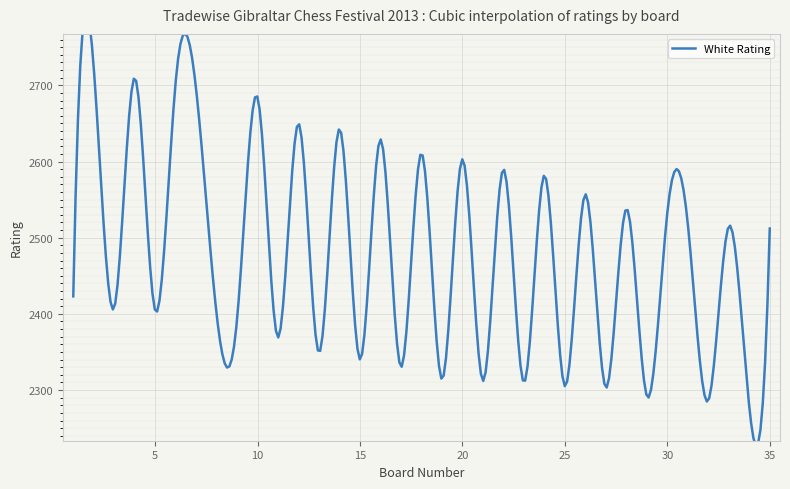

Which category has the highest value across all series?

2